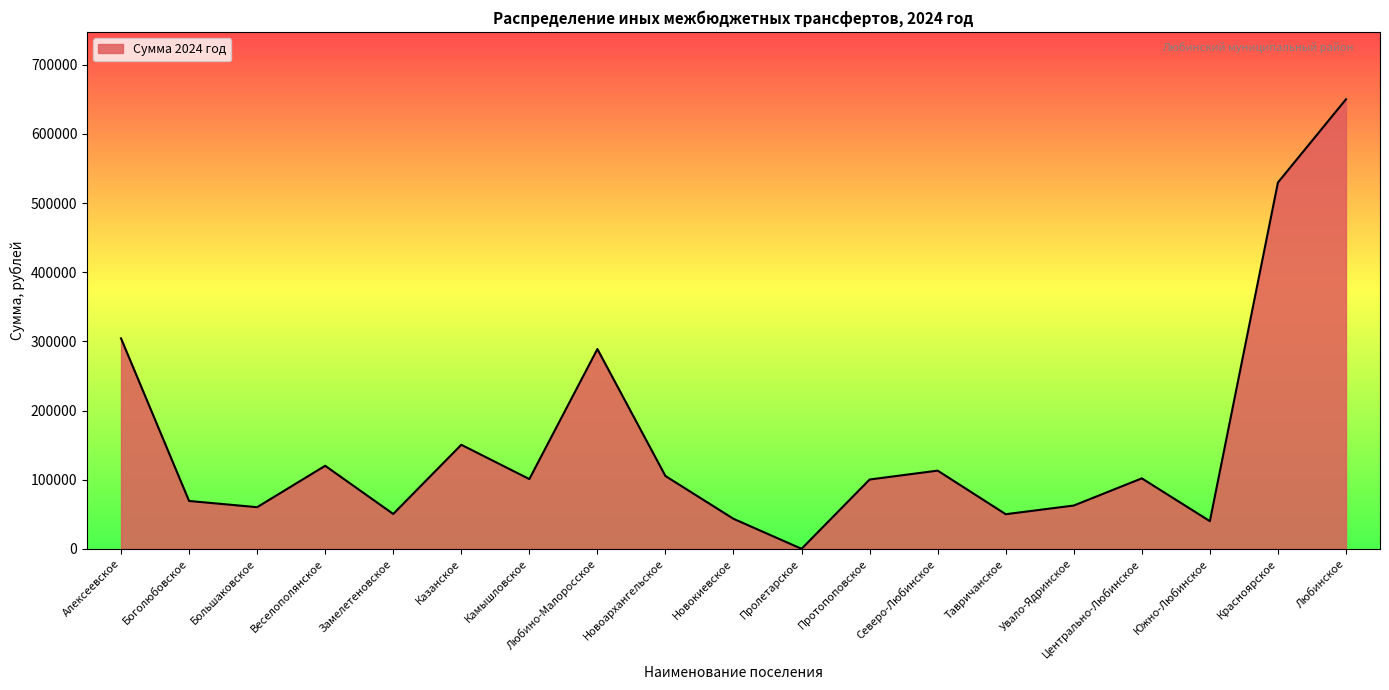

What is the change in value from Веселополянское to Любинское?

+529738.0